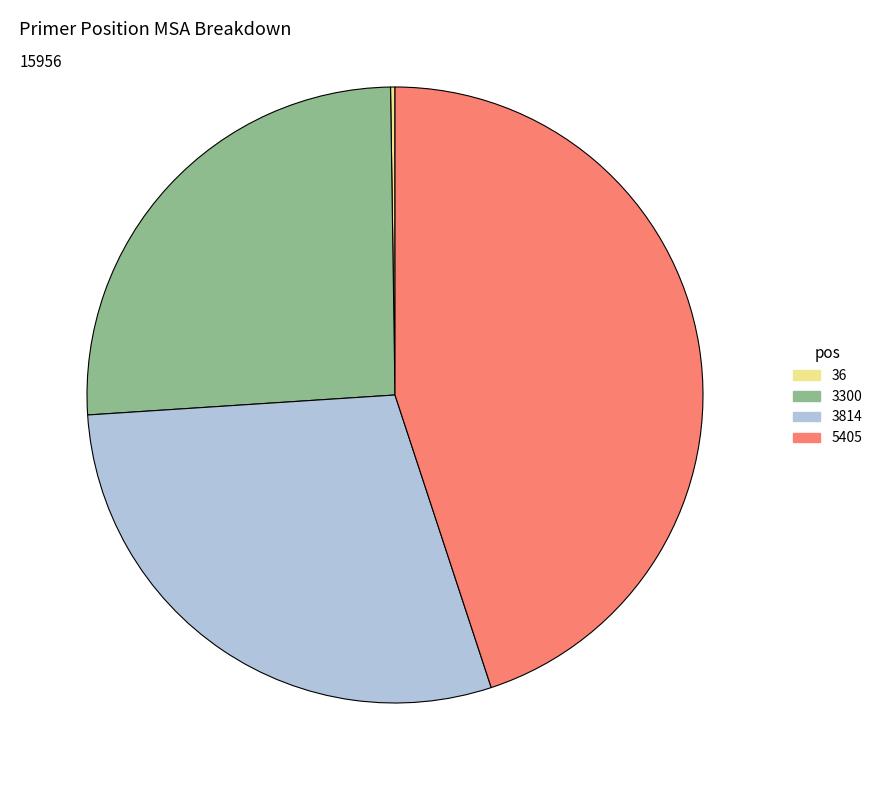

Is 3814 the majority of the pie?

No